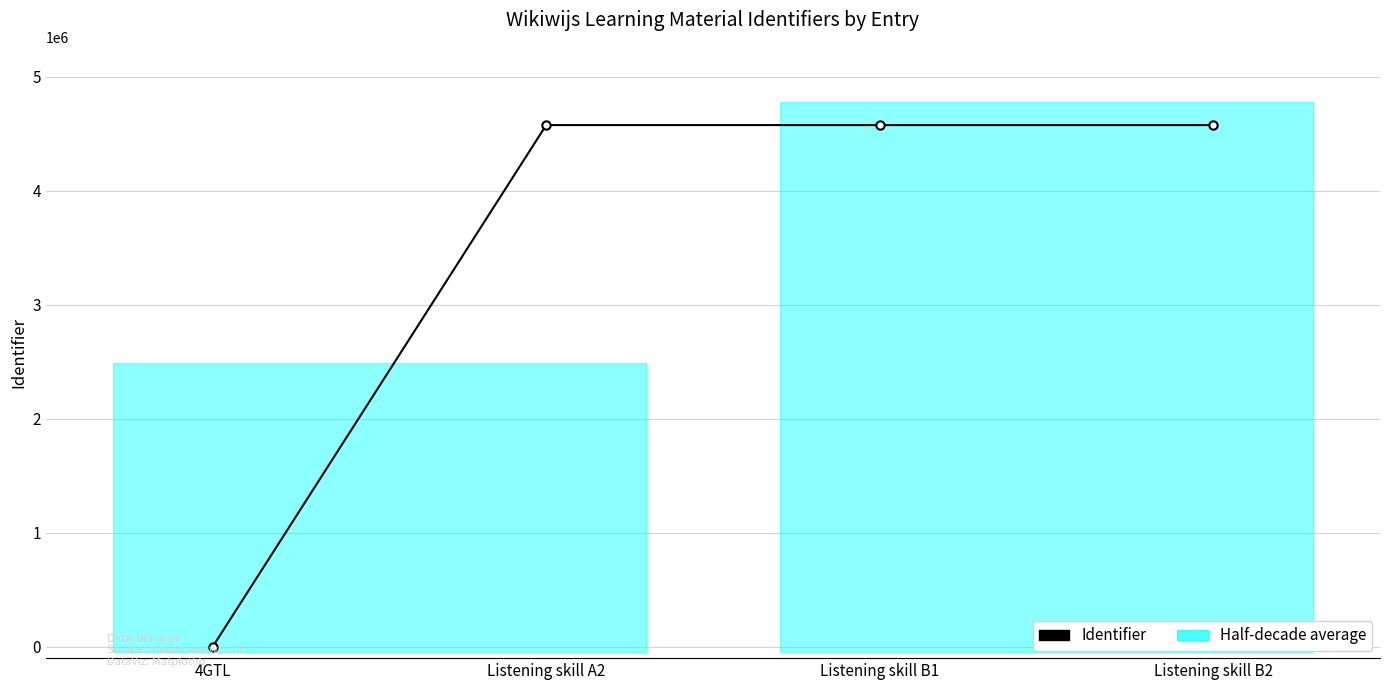

What position from the left is Listening skill A2?

2